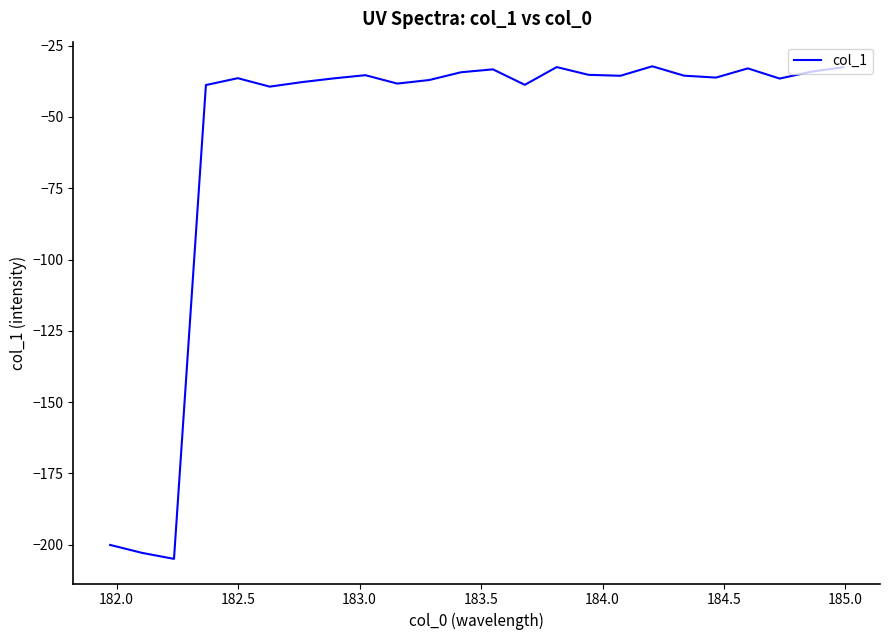

What is the minimum value shown in the chart?

-205.0